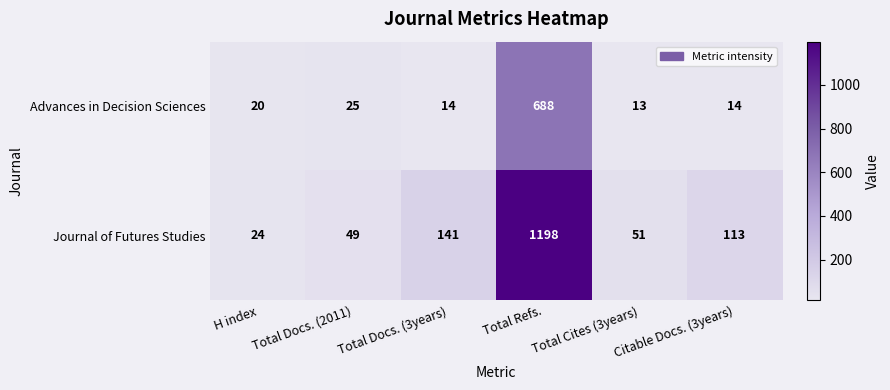

Rank the series by their average value, from lowest to highest.

Advances in Decision Sciences, Journal of Futures Studies